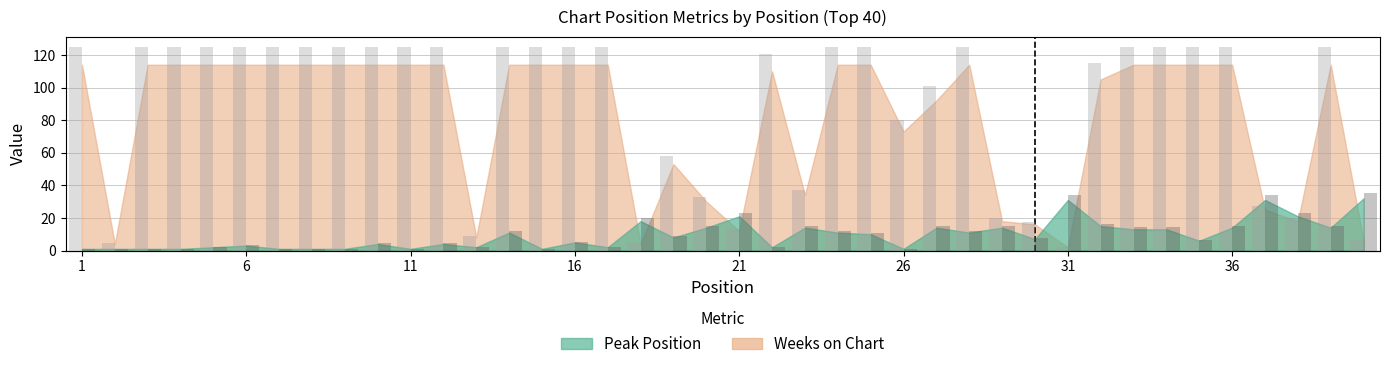

What are all the series names shown in the legend?

Peak Position, Weeks on Chart